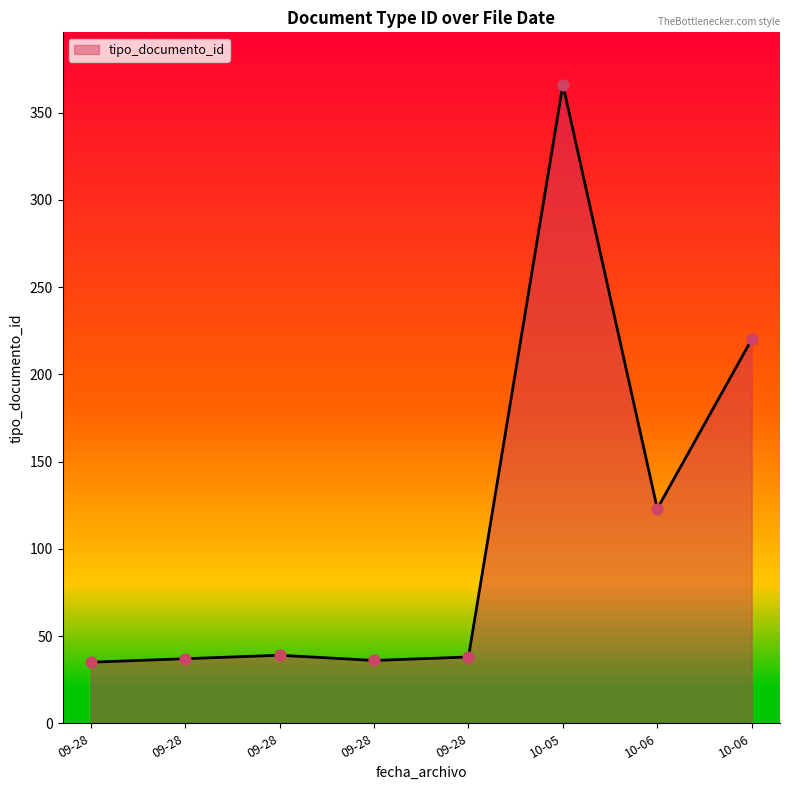

What is the ratio of the value at 2022-09-28 14:49 to the value at 2022-10-05 09:17?

0.1